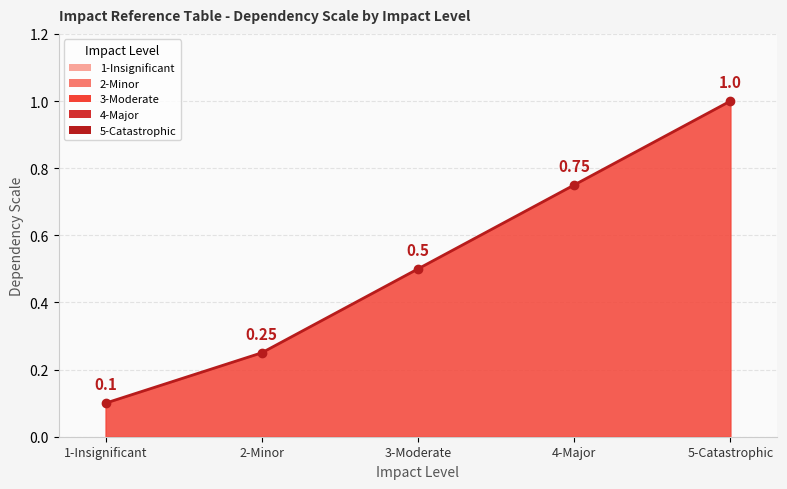

Count the values in the range 0 to 1.

5